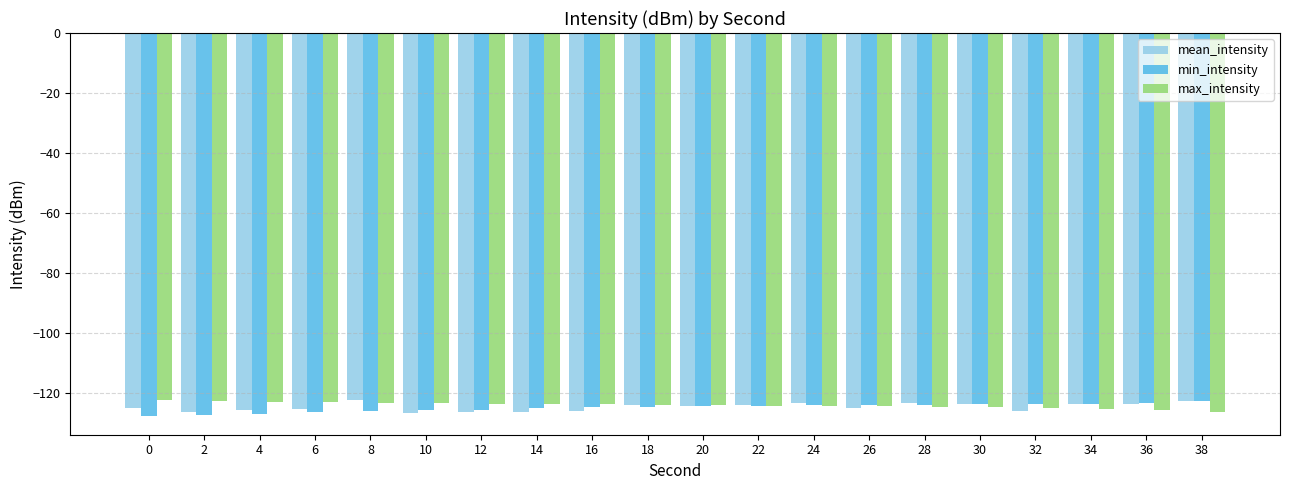

What is the average value of the min_intensity series?

-124.9